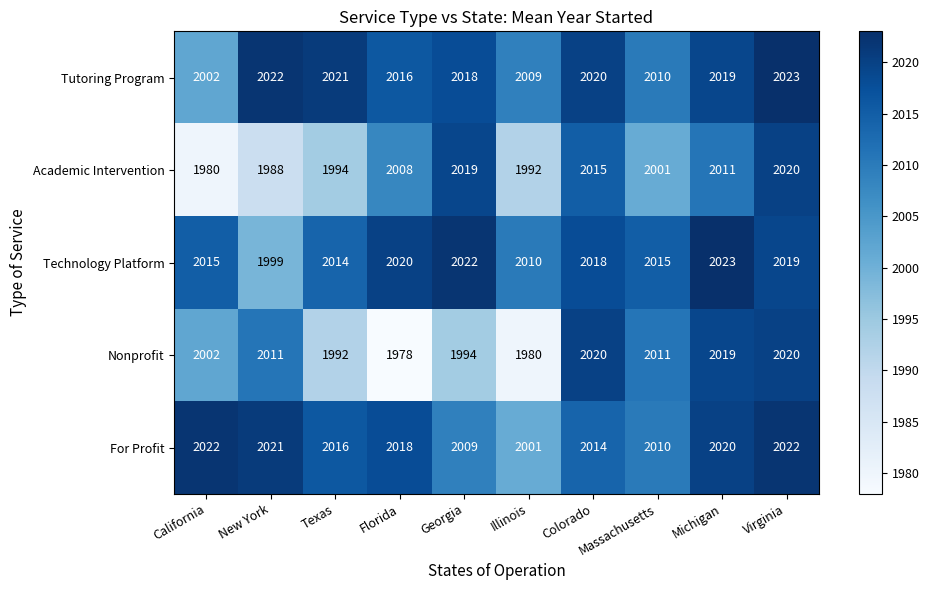

Where is Academic Intervention nearest to the value 2000?

Massachusetts